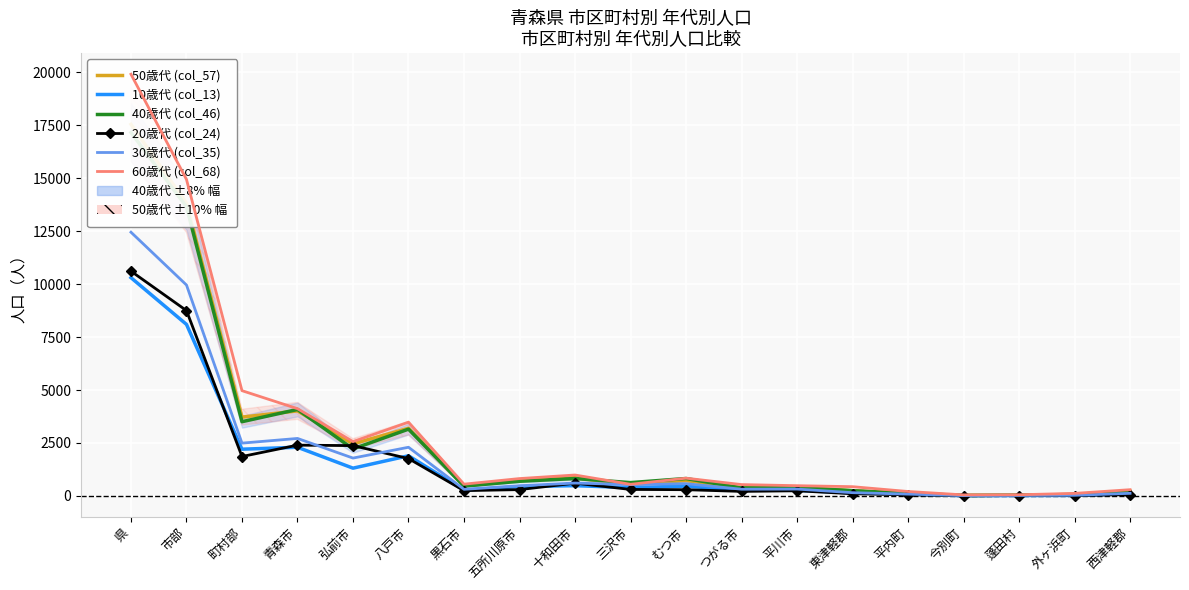

The 20歳代 (col_24) series shows 18130 at 県. True or false?

False